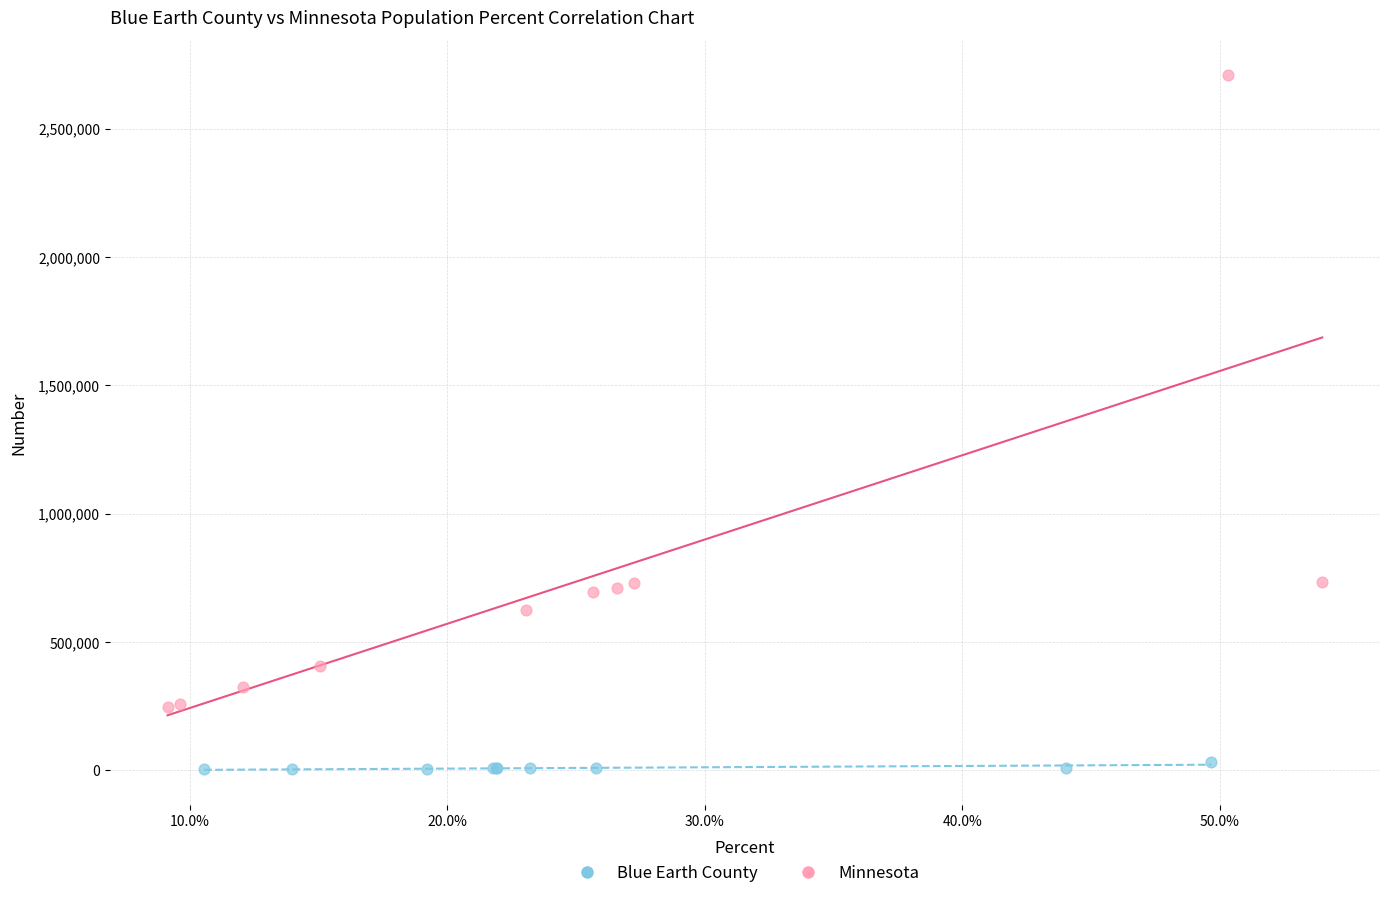

Which series reaches the minimum Y coordinate?

Blue Earth County